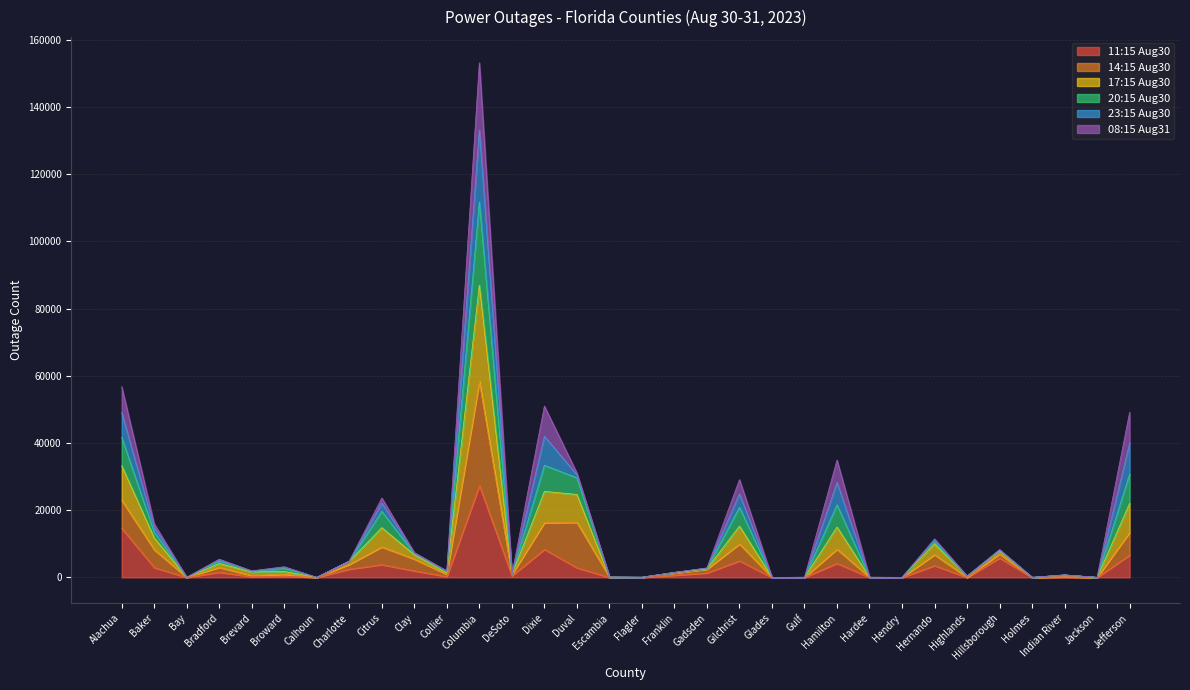

True or false: 17:15 Aug30 and 14:15 Aug30 cross at least once.

False